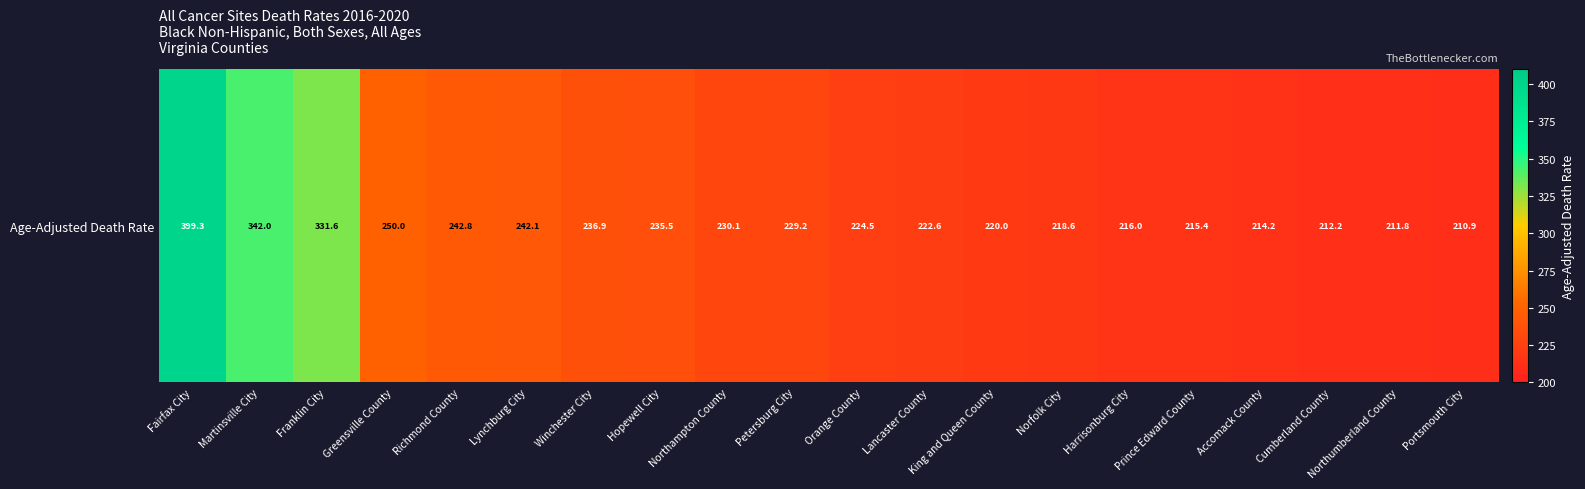

What is the difference between the second highest and second lowest values?

130.2